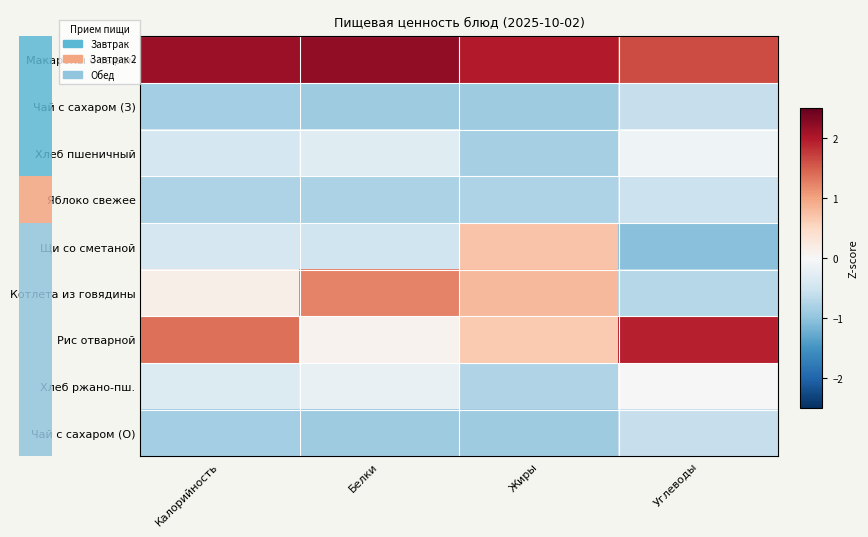

The value of Макароны с сыром at Жиры is 1.3. True or false?

False